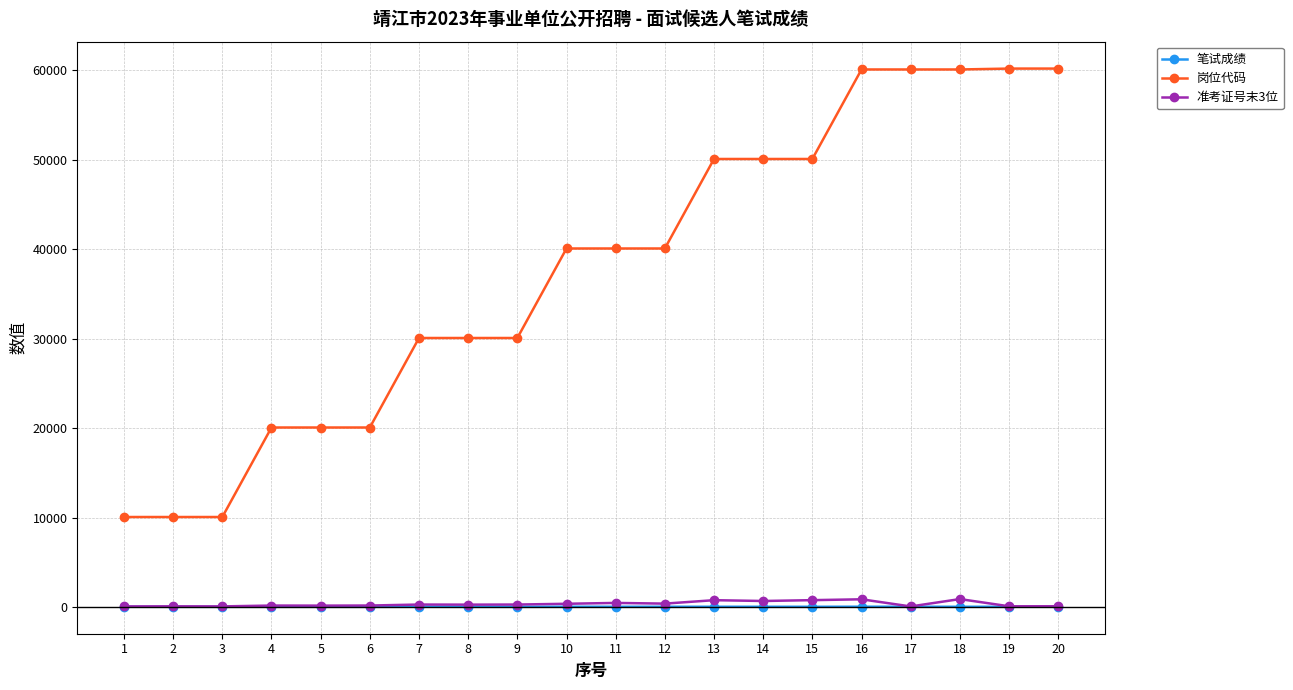

Which series has the largest range (max minus min)?

岗位代码